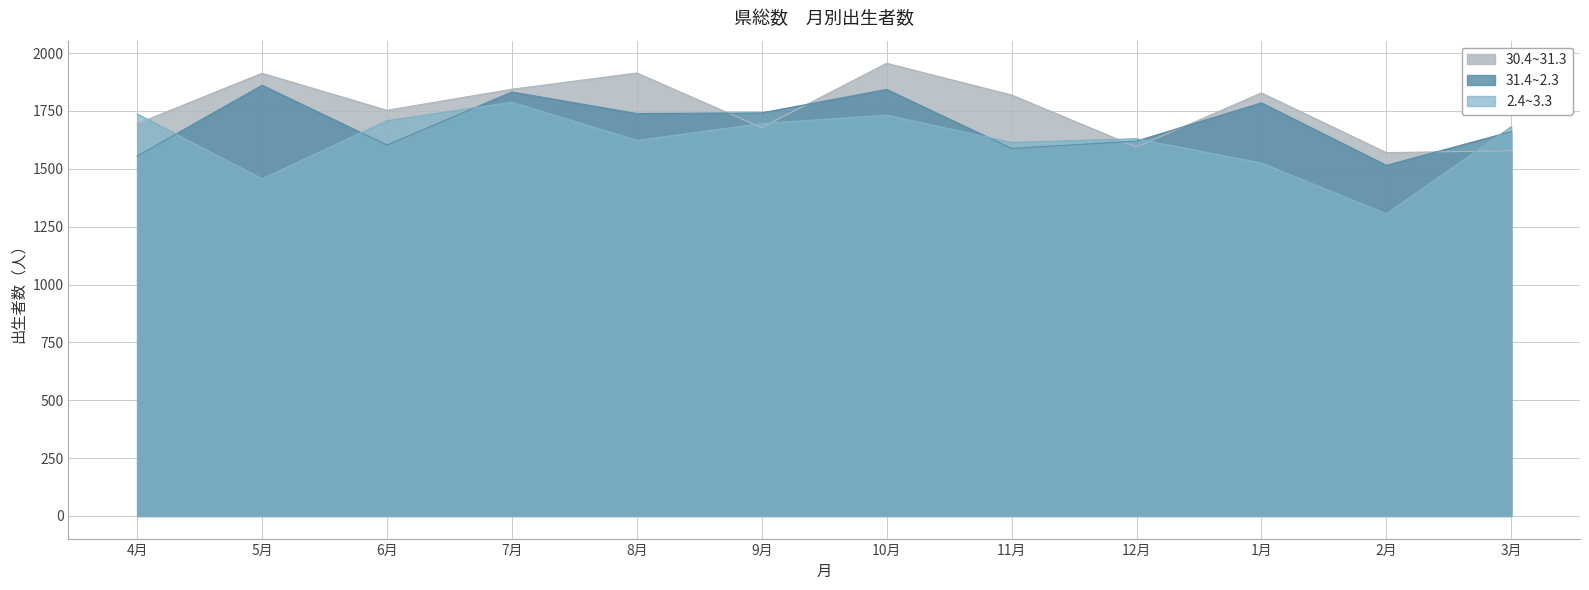

Reading right to left, list all the values displayed in this chart.

30.4~31.3: 3月=1578	2月=1570	1月=1828	12月=1594	11月=1819	10月=1956	9月=1678	8月=1914	7月=1844	6月=1753	5月=1913	4月=1695
31.4~2.3: 3月=1661	2月=1515	1月=1785	12月=1620	11月=1588	10月=1843	9月=1742	8月=1739	7月=1832	6月=1603	5月=1861	4月=1555
2.4~3.3: 3月=1682	2月=1306	1月=1525	12月=1630	11月=1614	10月=1732	9月=1696	8月=1623	7月=1788	6月=1708	5月=1457	4月=1737